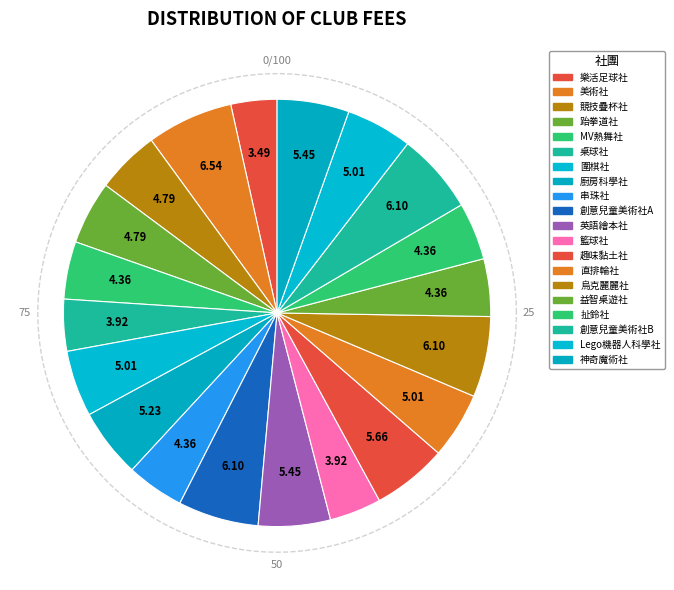

Is there any slice that represents more than half of the pie?

No